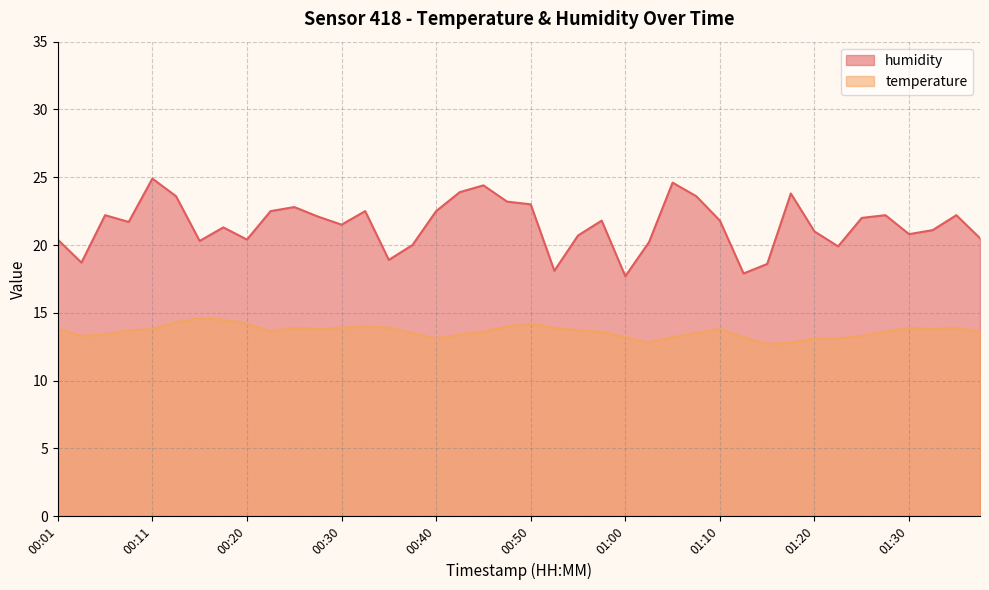

What is the difference between the maximum and minimum values in the humidity series?

7.2